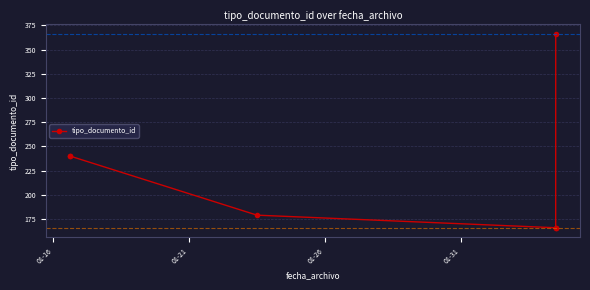

Does the chart have visible grid lines?

Yes